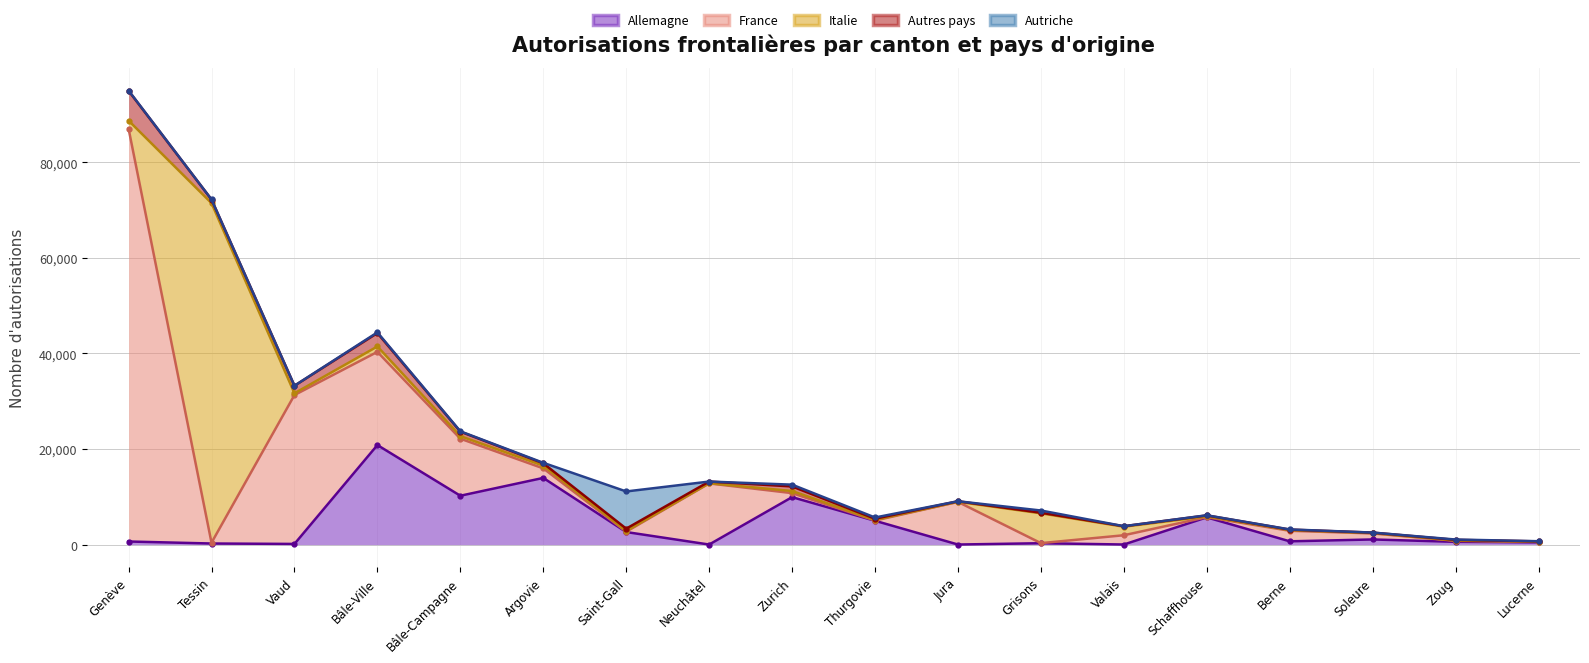

At which label does Allemagne reach its minimum?

Neuchâtel